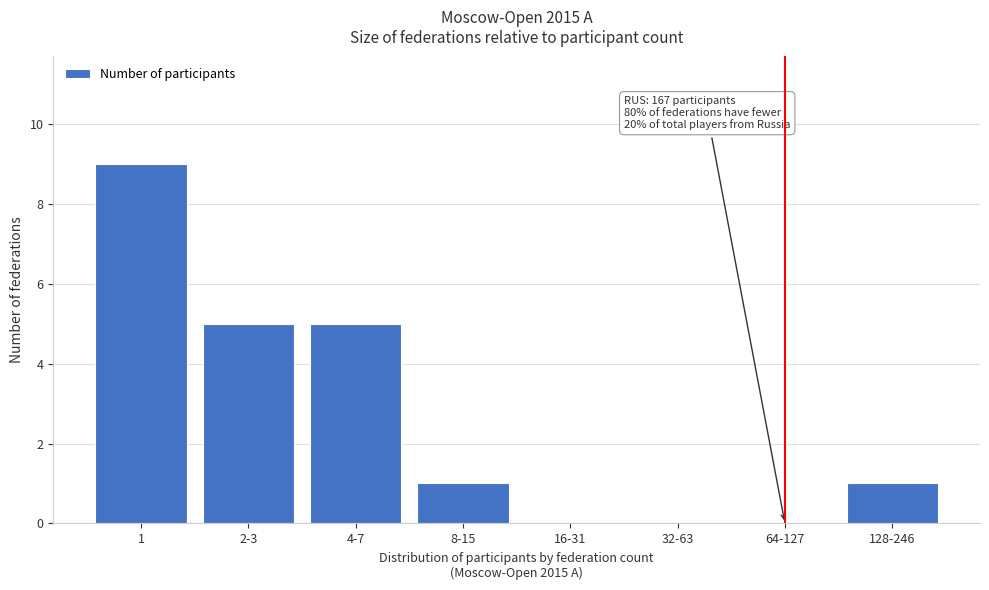

Reading right to left, what are all the values shown in this chart?

128-246=1	64-127=0	32-63=0	16-31=0	8-15=1	4-7=5	2-3=5	1=9